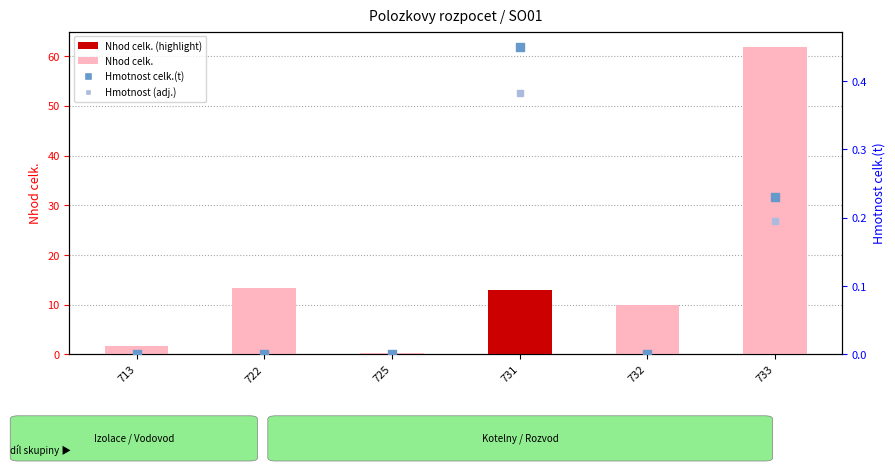

Which series has the largest total across all categories?

Nhod celk.